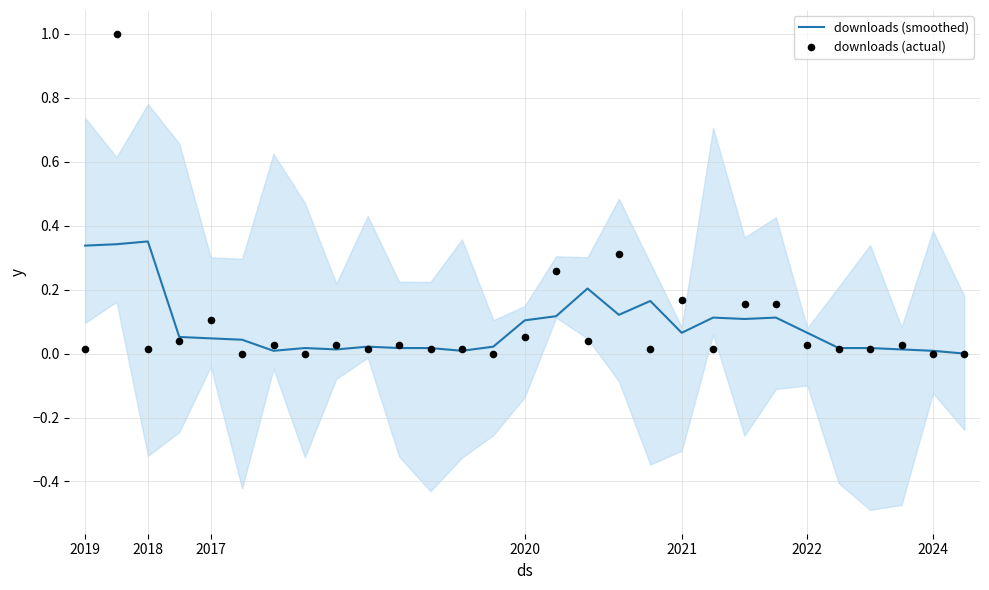

Which series has the widest spread of Y values?

downloads (actual)